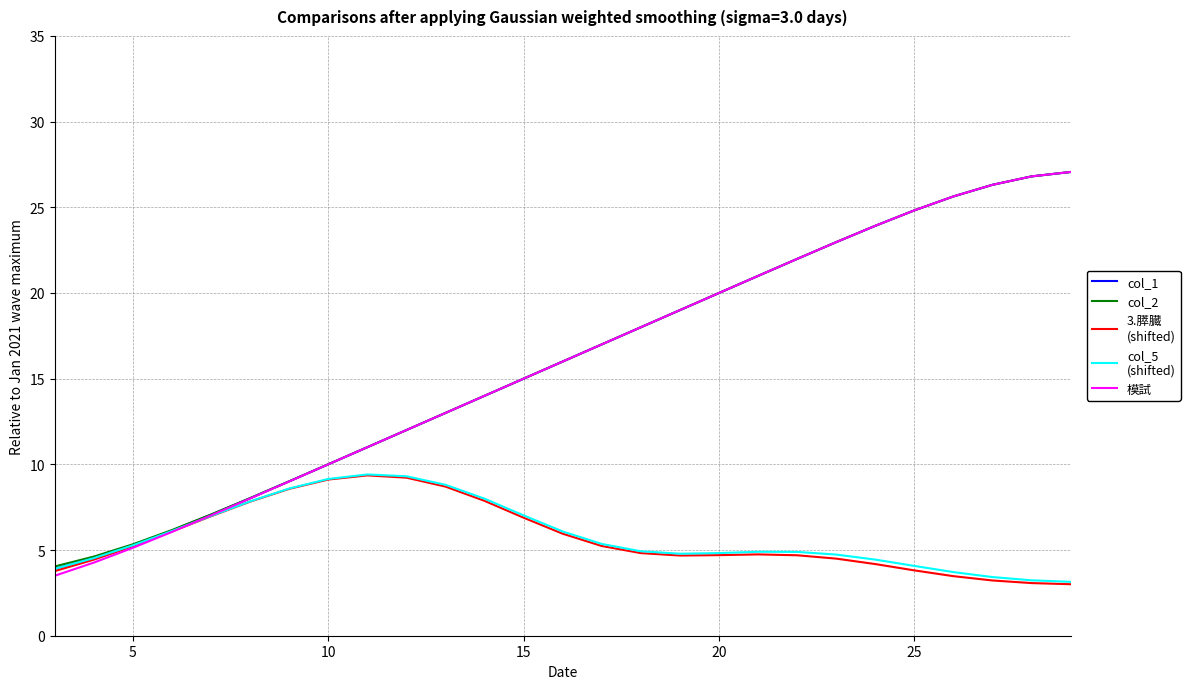

How many distinct data groups are displayed?

5